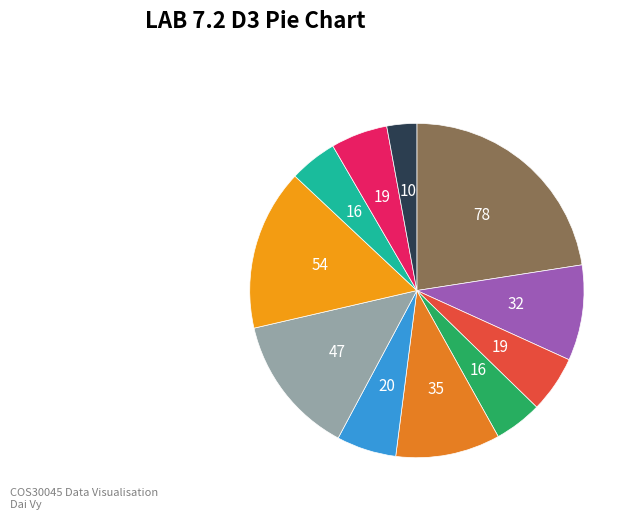

How many slices are in this pie chart?

11